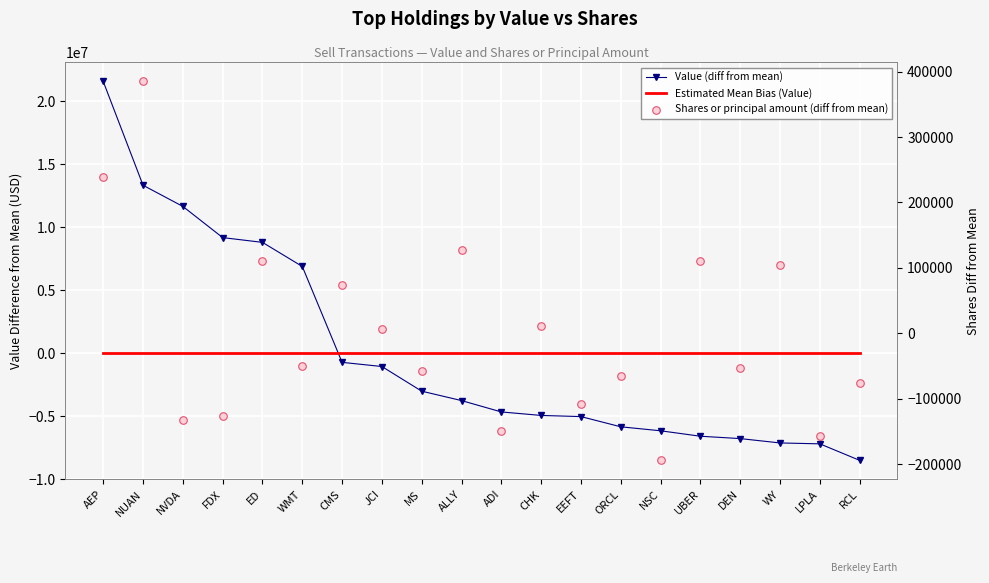

Is the value of Value (diff from mean) at WY greater than the value of Shares or principal amount (diff from mean) at MS?

No